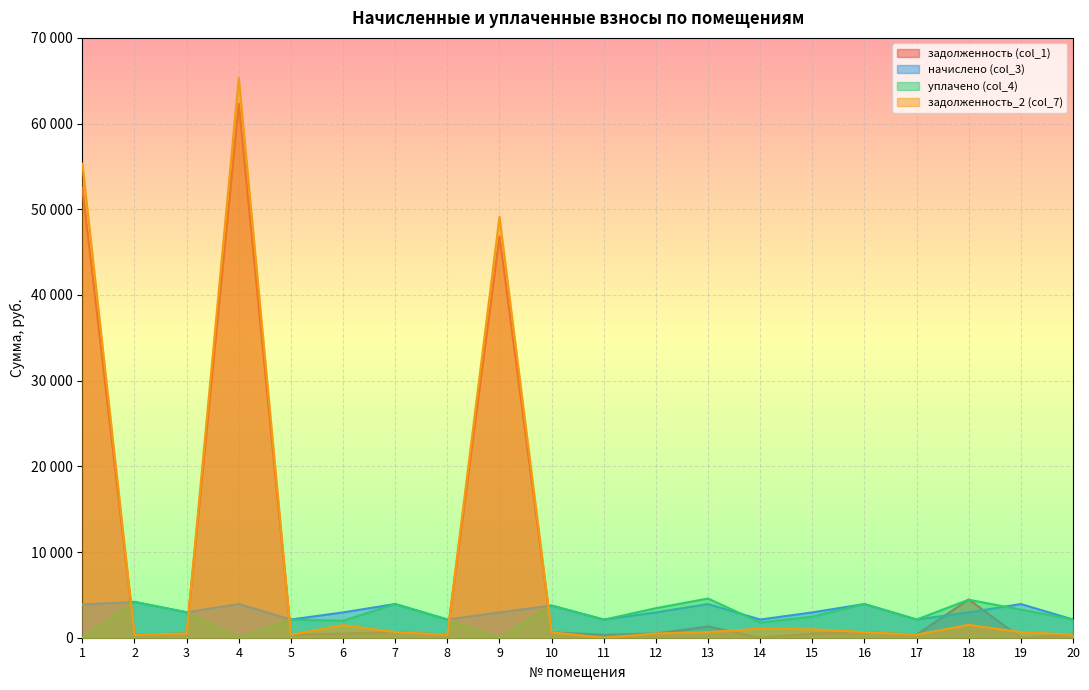

How many data points in уплачено (col_4) are less than 2463?

10